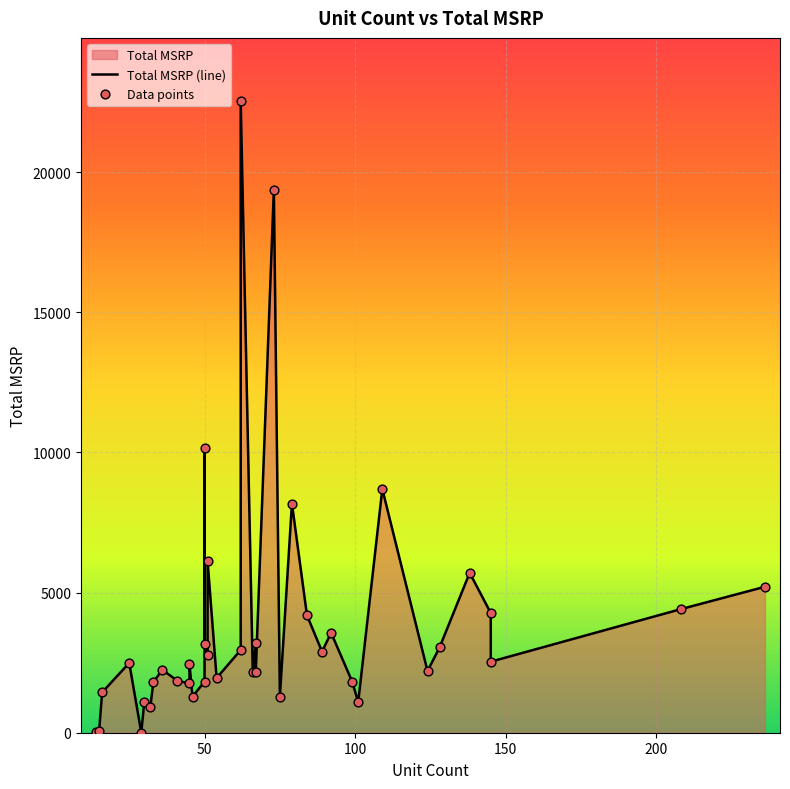

What is the change in value from 124 to 32?

-1290.9